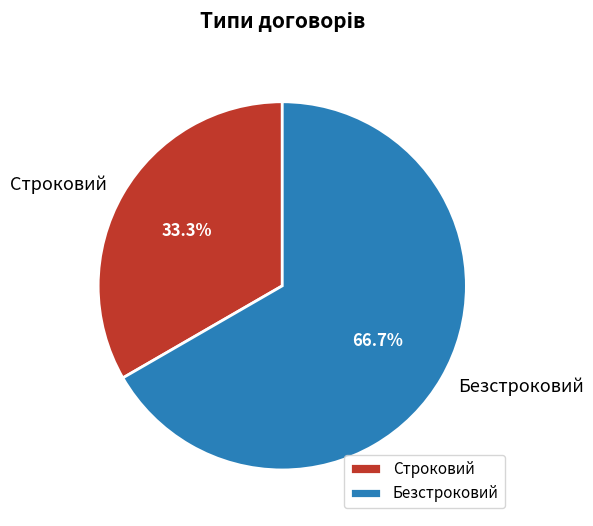

What is the total percentage of Безстроковий and Строковий?

100.0%